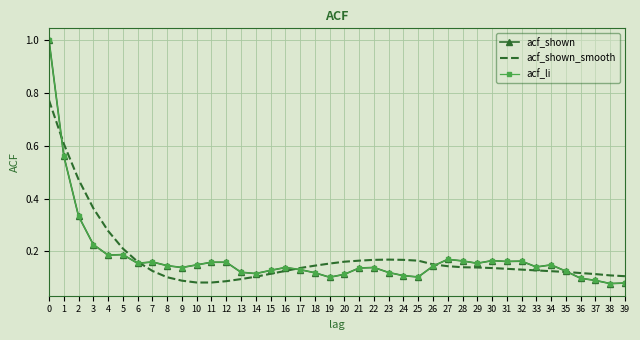

How many acf_shown_smooth values are between 0 and 1?

40